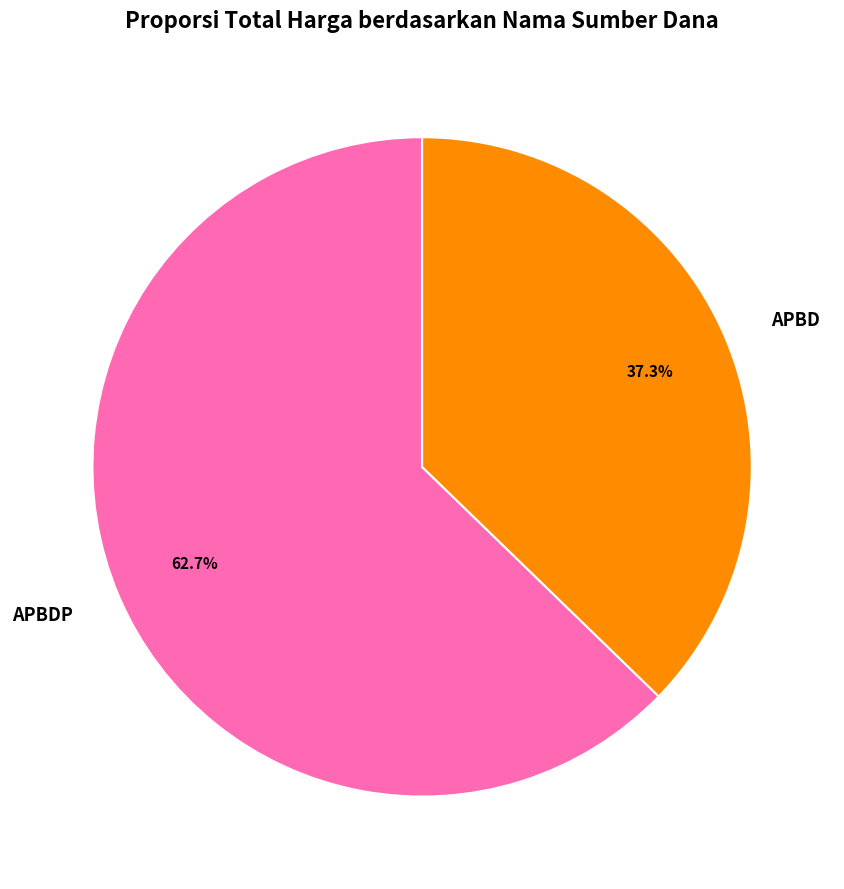

Does any single category account for the majority?

Yes